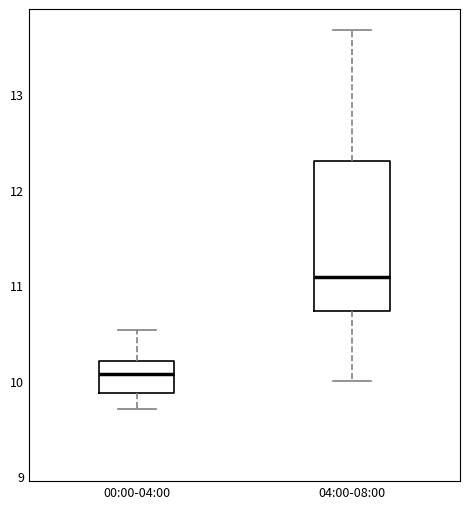

Which box's median line is the highest?

04:00-08:00